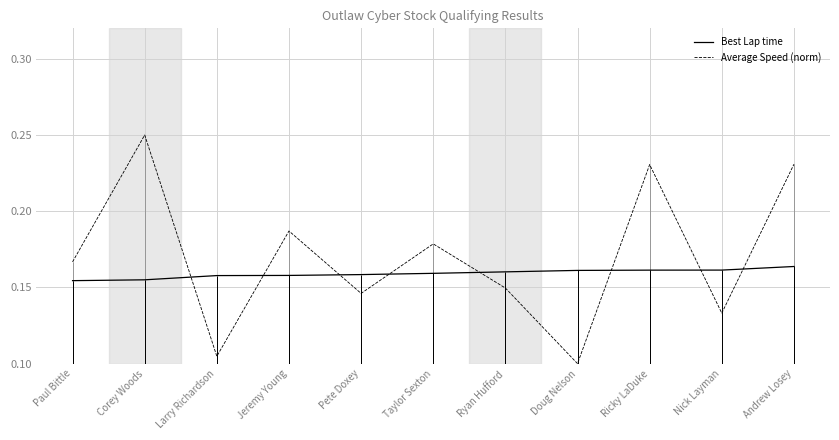

What are all the series names shown in the legend?

Best Lap time, Average Speed (norm)